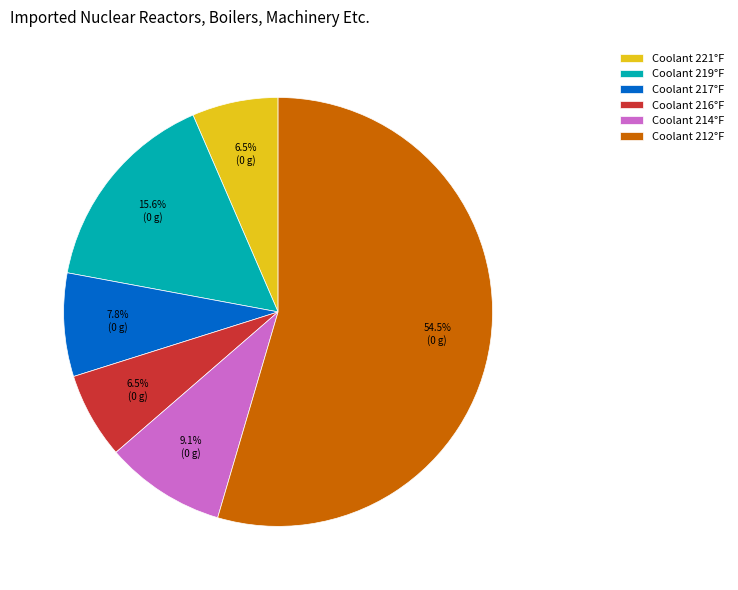

Does any single category account for the majority?

Yes